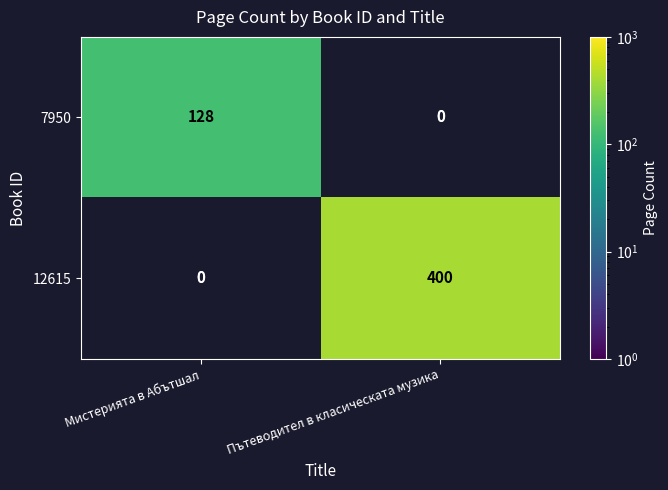

Reading right to left, what are all the values shown in this chart?

7950: 0	128
12615: 400	0